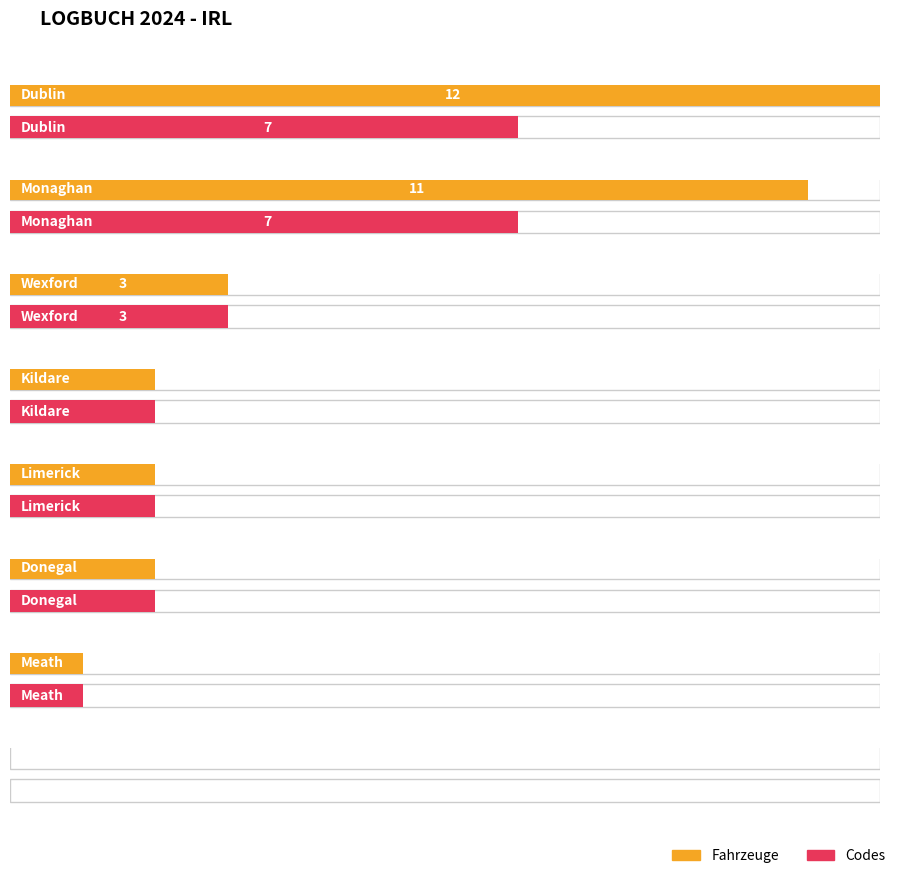

Count the number of data series in this chart.

2